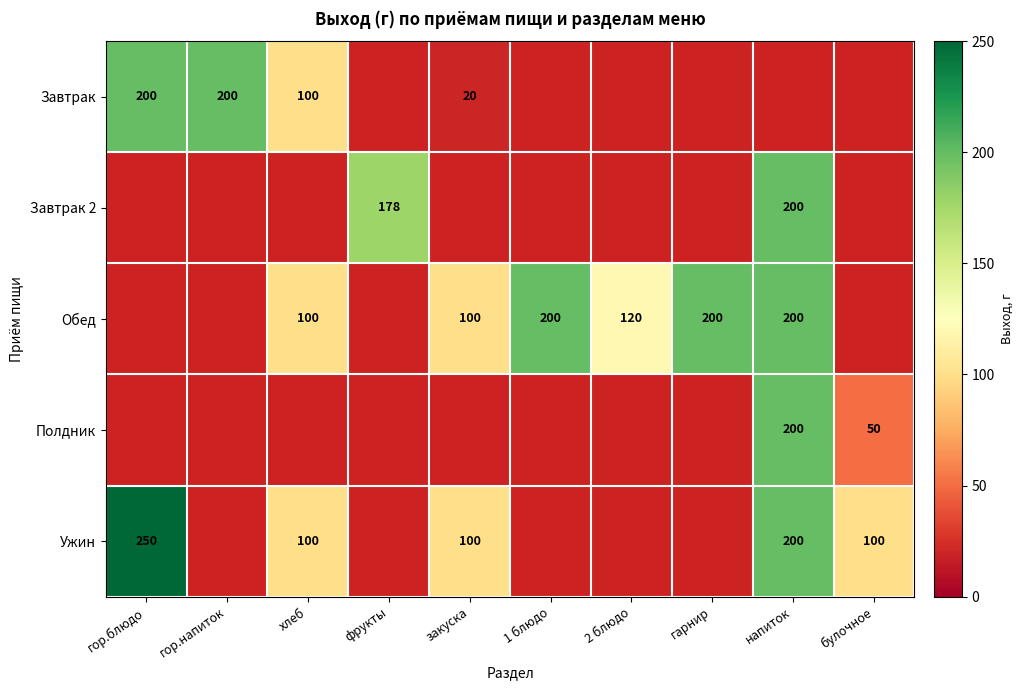

At which category does the chart reach its peak across all series?

гор.блюдо